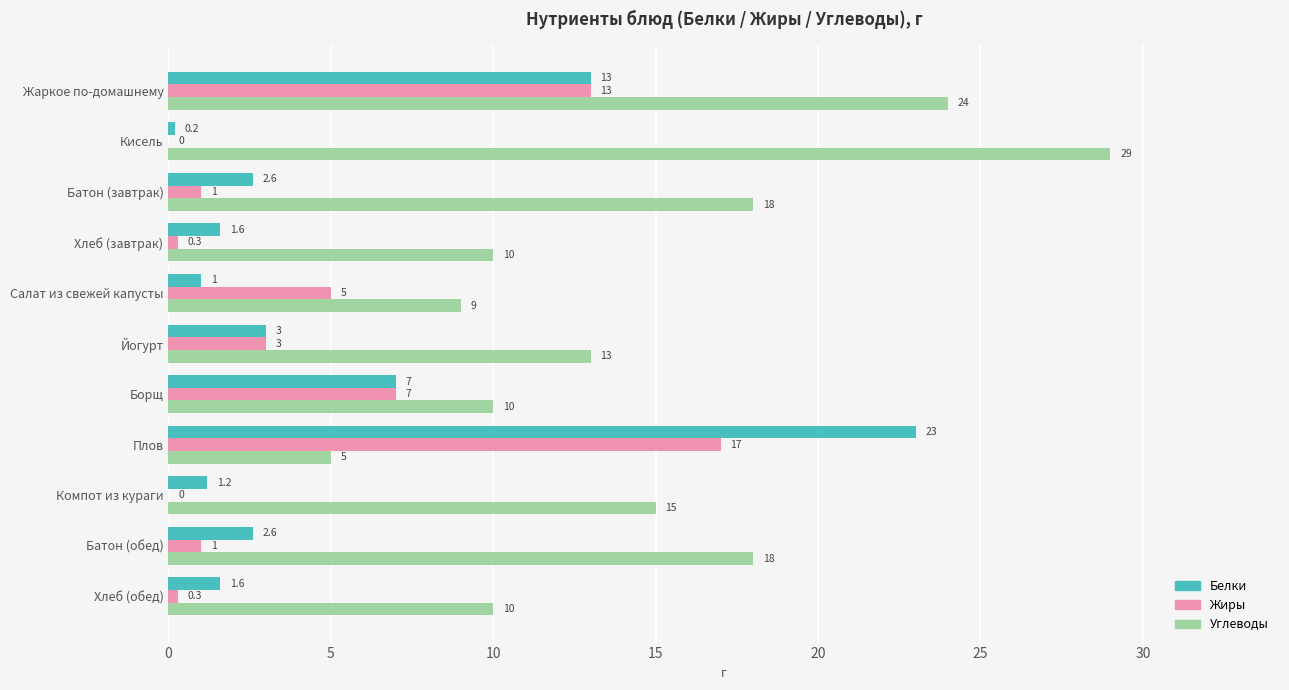

At which label does Углеводы reach its peak?

Кисель